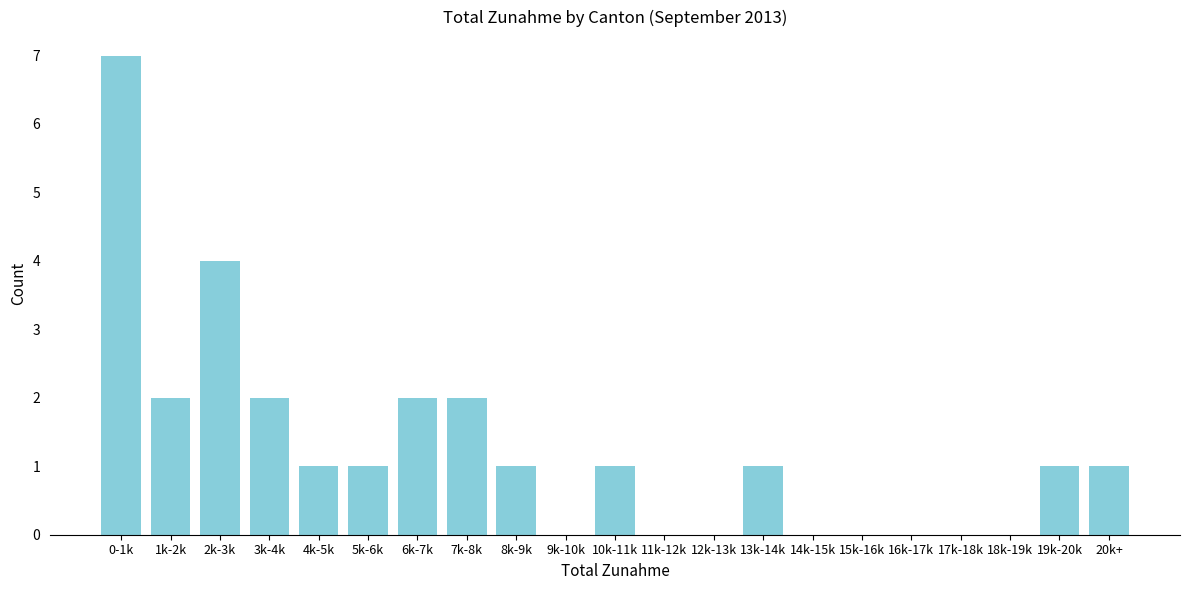

Reading right to left, transcribe all the data shown in this chart.

20k+=1	19k-20k=1	18k-19k=0	17k-18k=0	16k-17k=0	15k-16k=0	14k-15k=0	13k-14k=1	12k-13k=0	11k-12k=0	10k-11k=1	9k-10k=0	8k-9k=1	7k-8k=2	6k-7k=2	5k-6k=1	4k-5k=1	3k-4k=2	2k-3k=4	1k-2k=2	0-1k=7